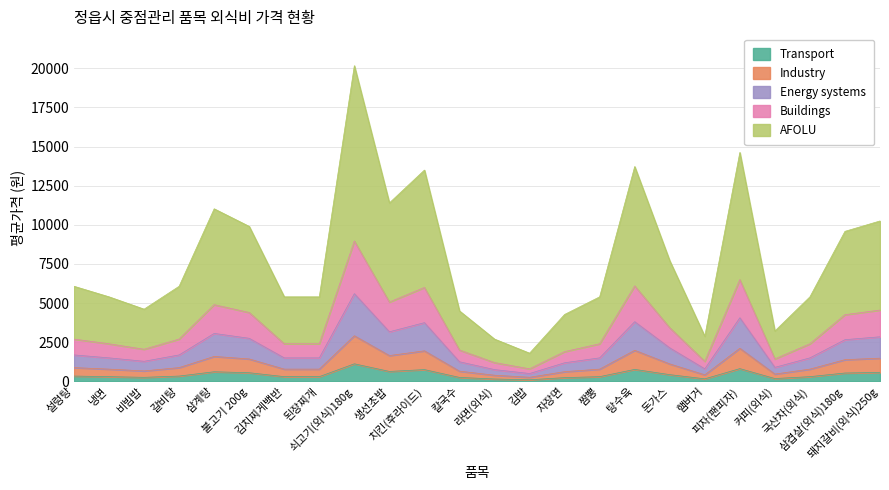

What position from the left is 자장면?

15